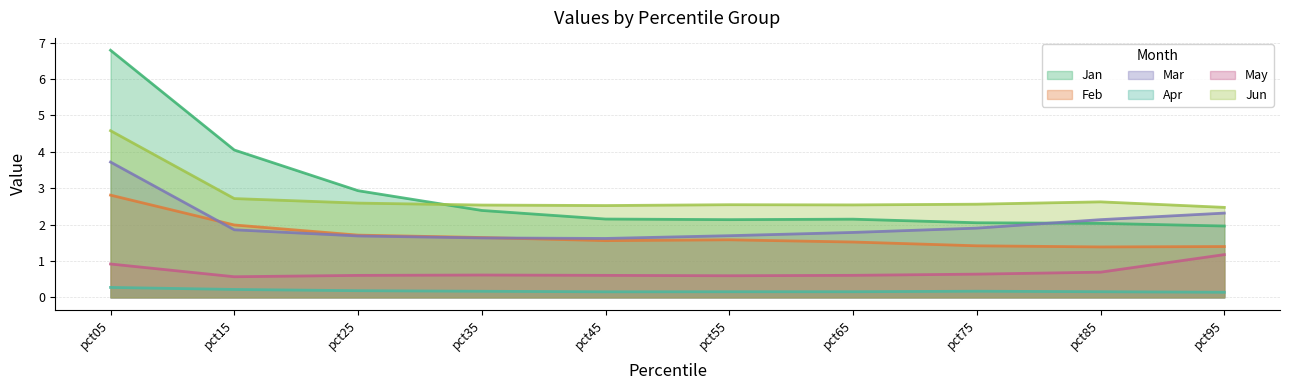

In Feb, how many points are higher than both neighbors (excluding endpoints)?

1